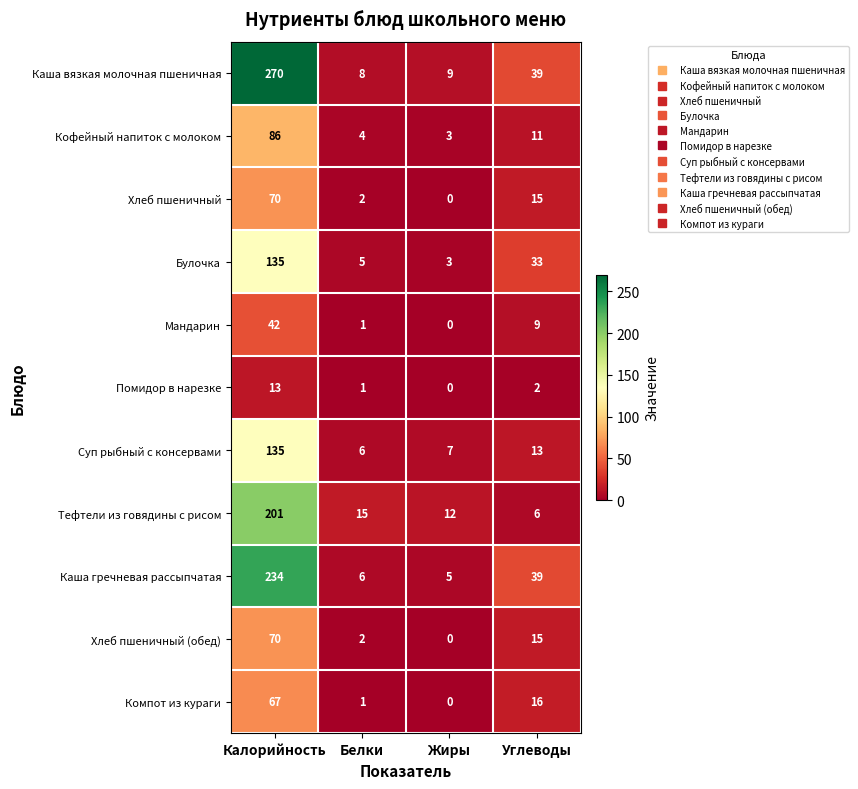

The value of Суп рыбный с консервами at Калорийность is 32. True or false?

False